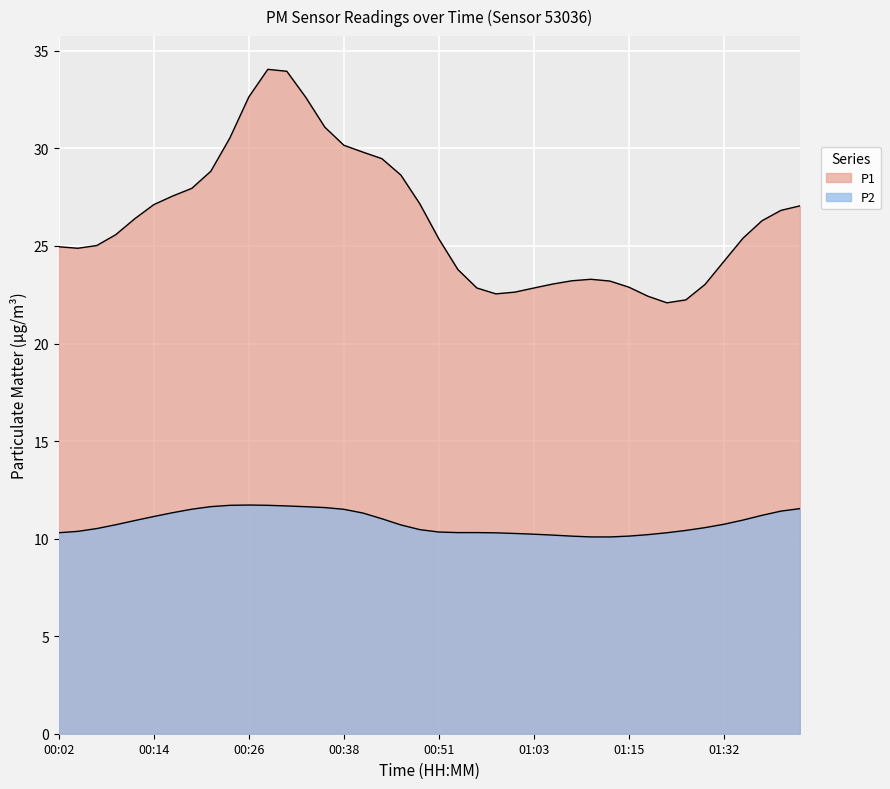

What position from the right is 01:37?

3